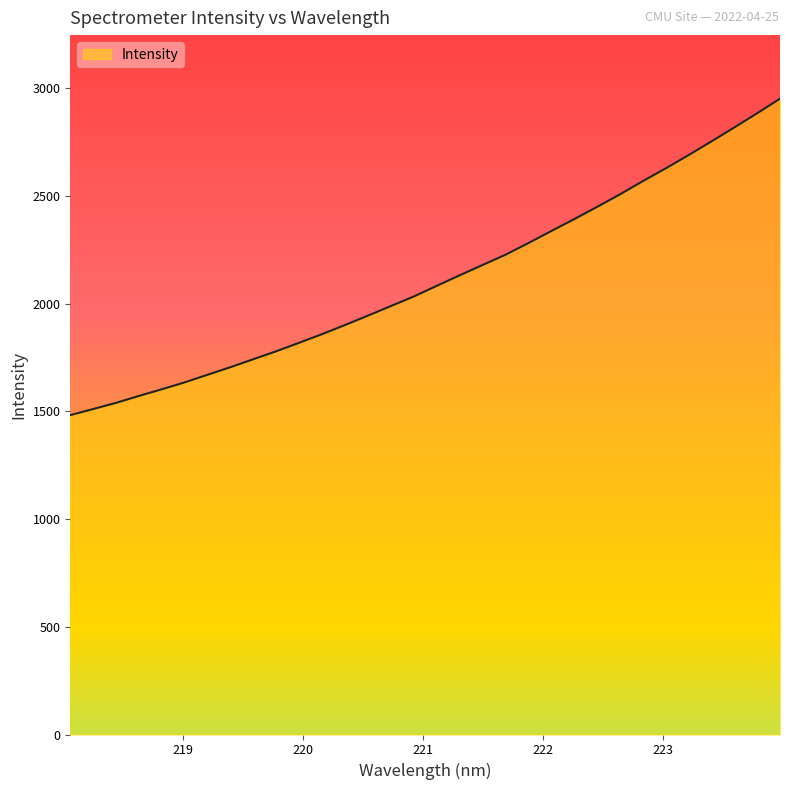

How many values exceed 2082?

16